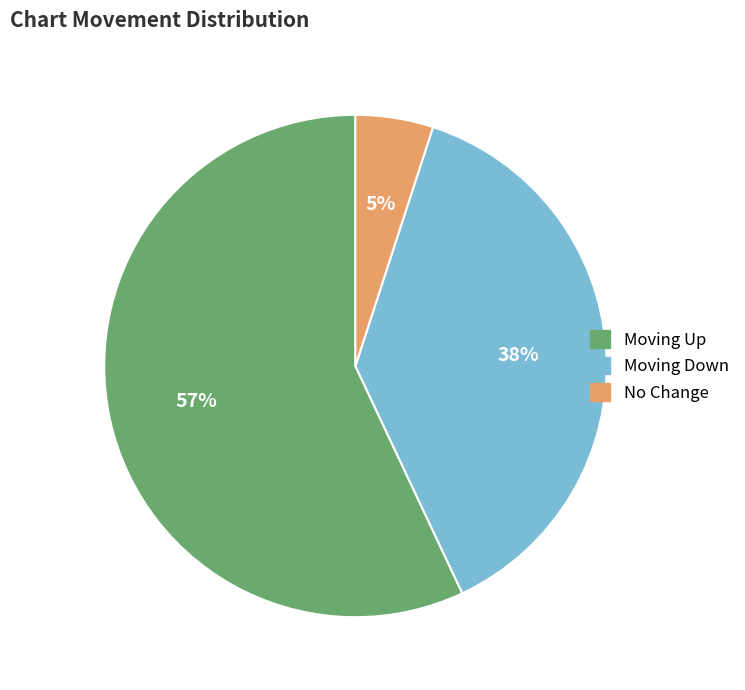

Is there a majority slice in this chart?

Yes